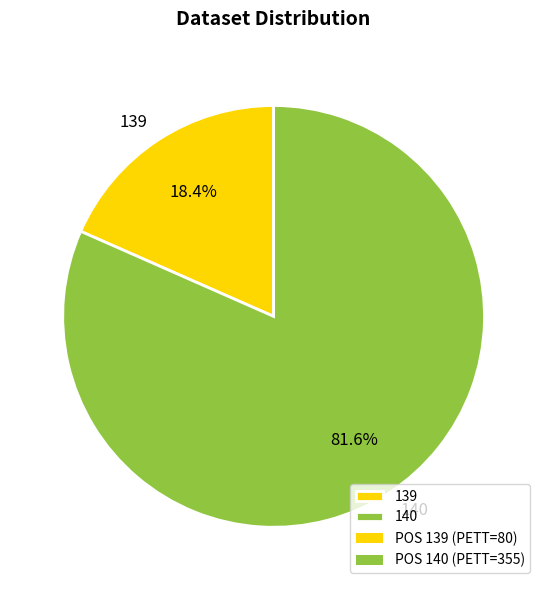

How many segments does this pie chart have?

2